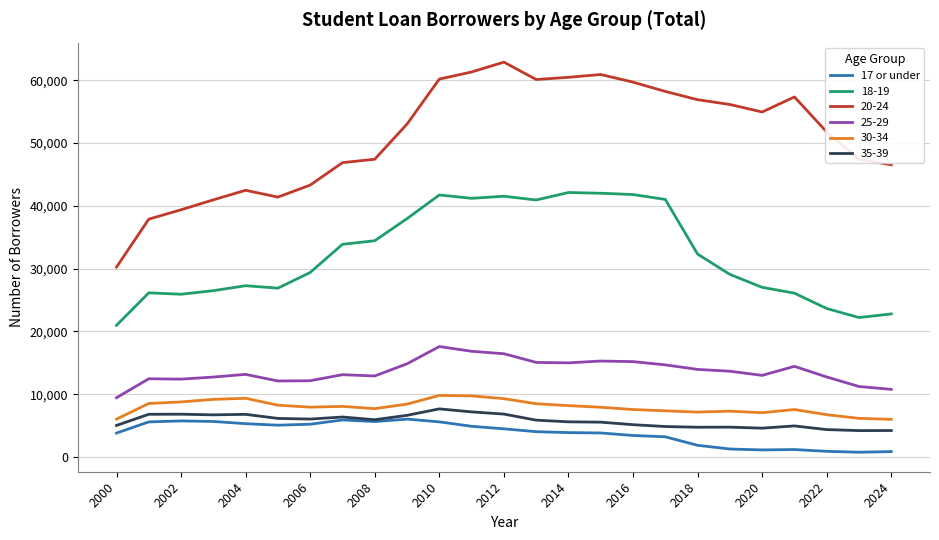

True or false: 17 or under and 30-34 intersect in this chart.

False